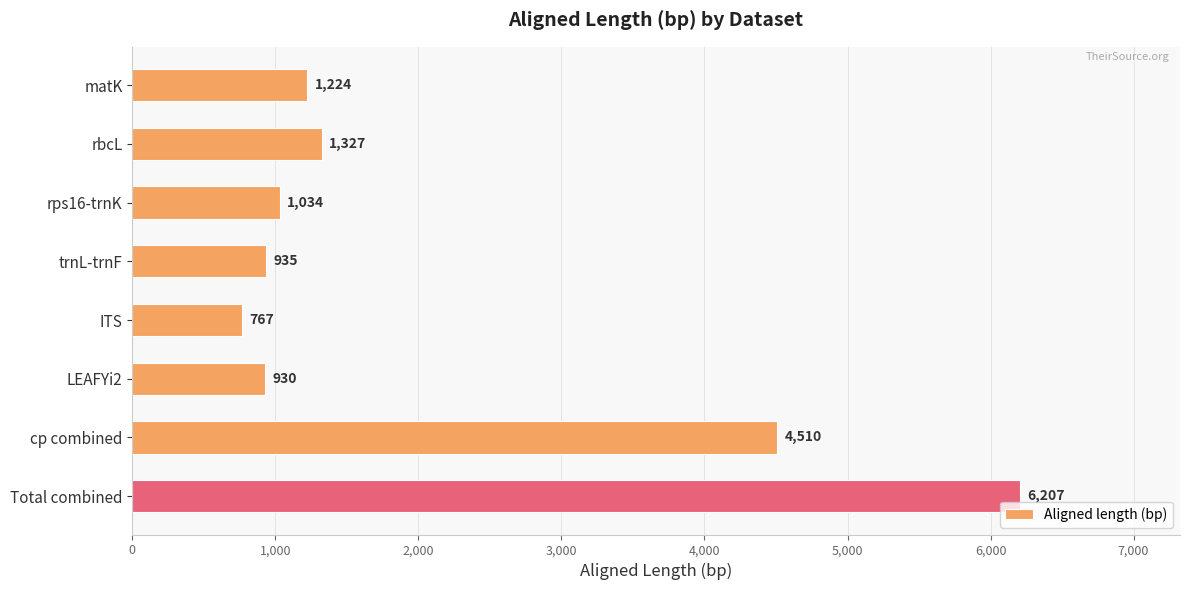

True or false: the data shows 4197 at Total combined.

False